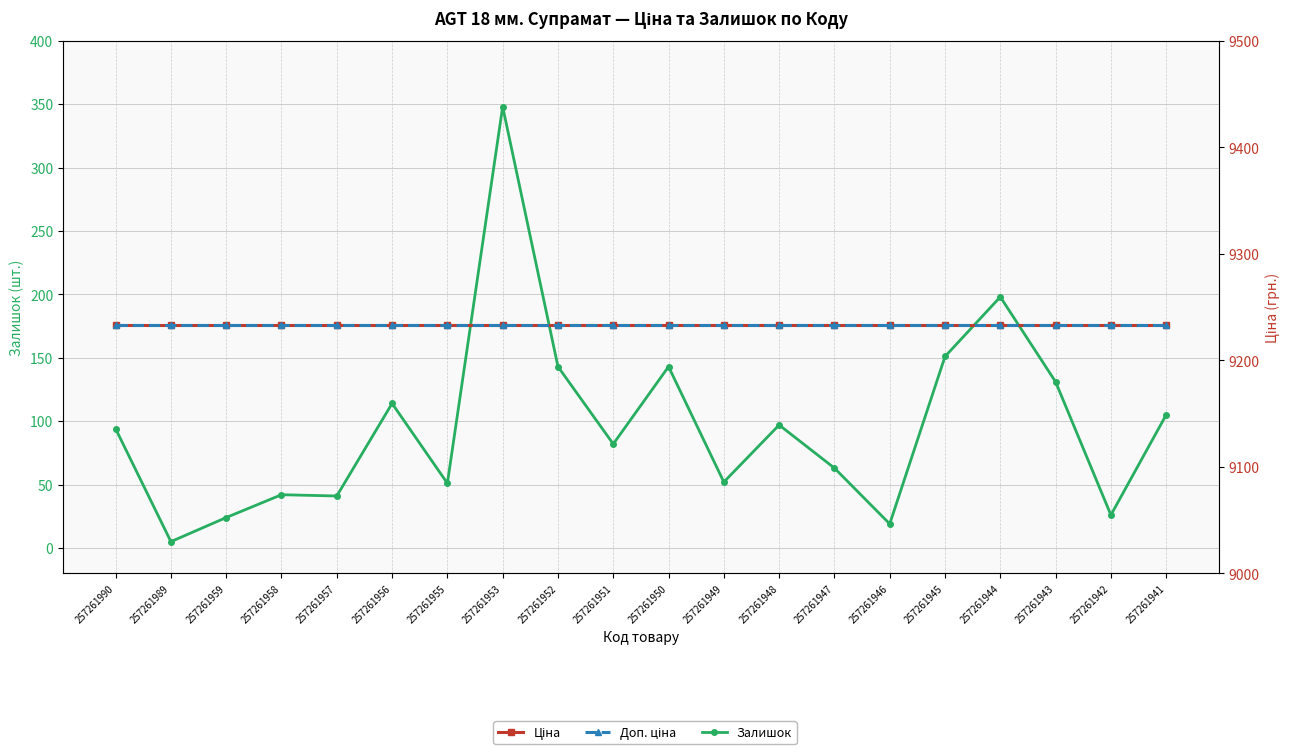

What is the minimum value shown in the chart?

5.0